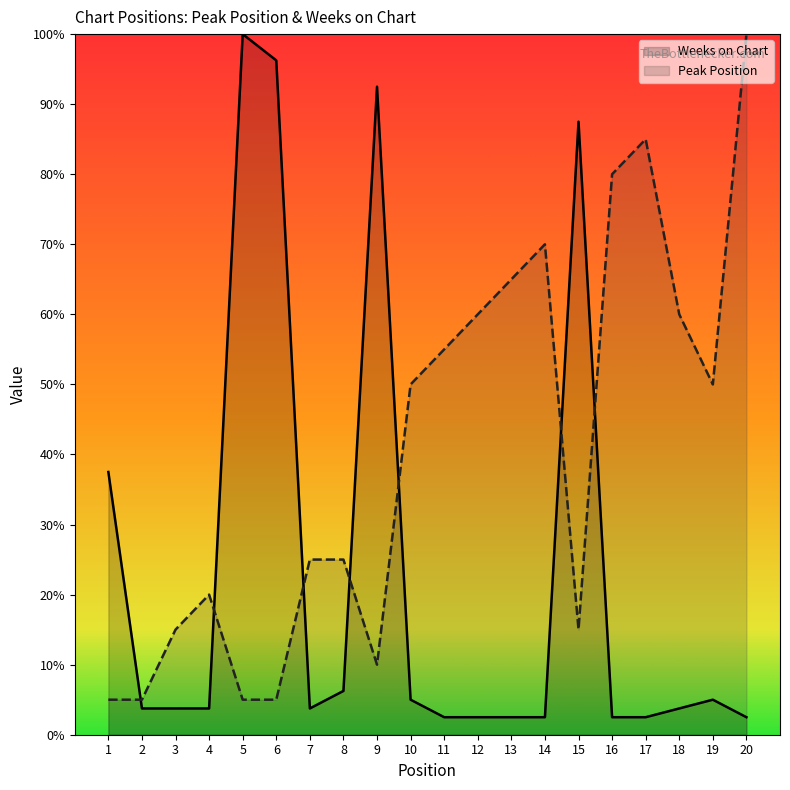

What are all the series names shown in the legend?

Weeks on Chart, Peak Position